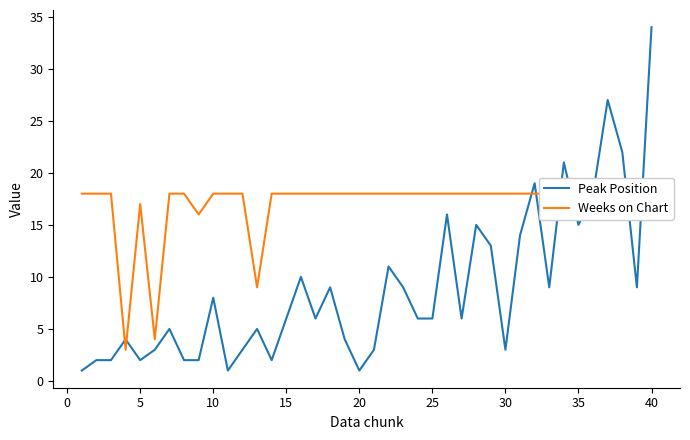

At which label does Peak Position reach its peak?

40